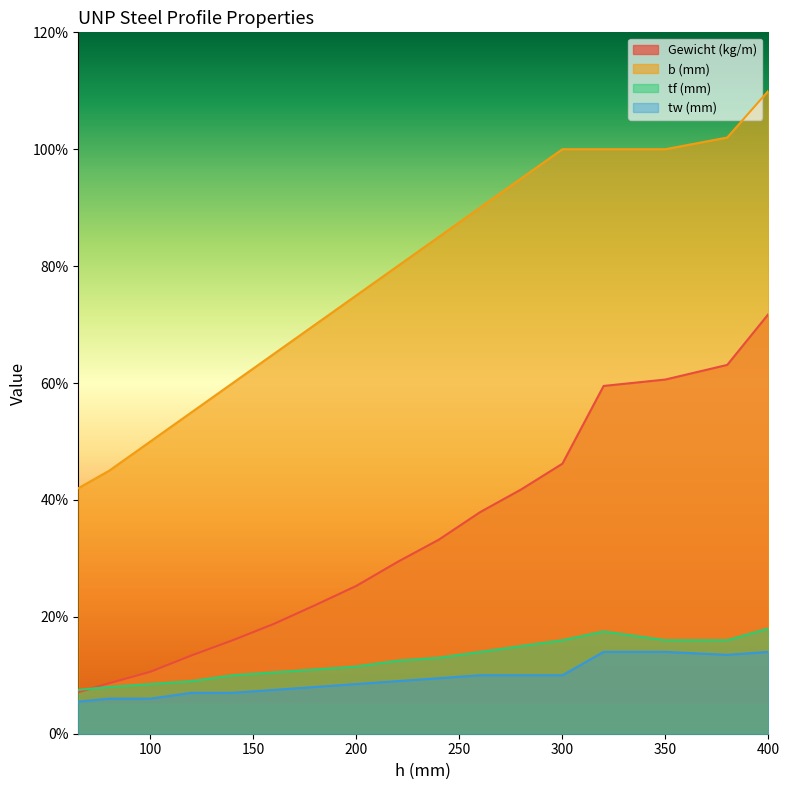

At which category is the sum across all series the highest?

400